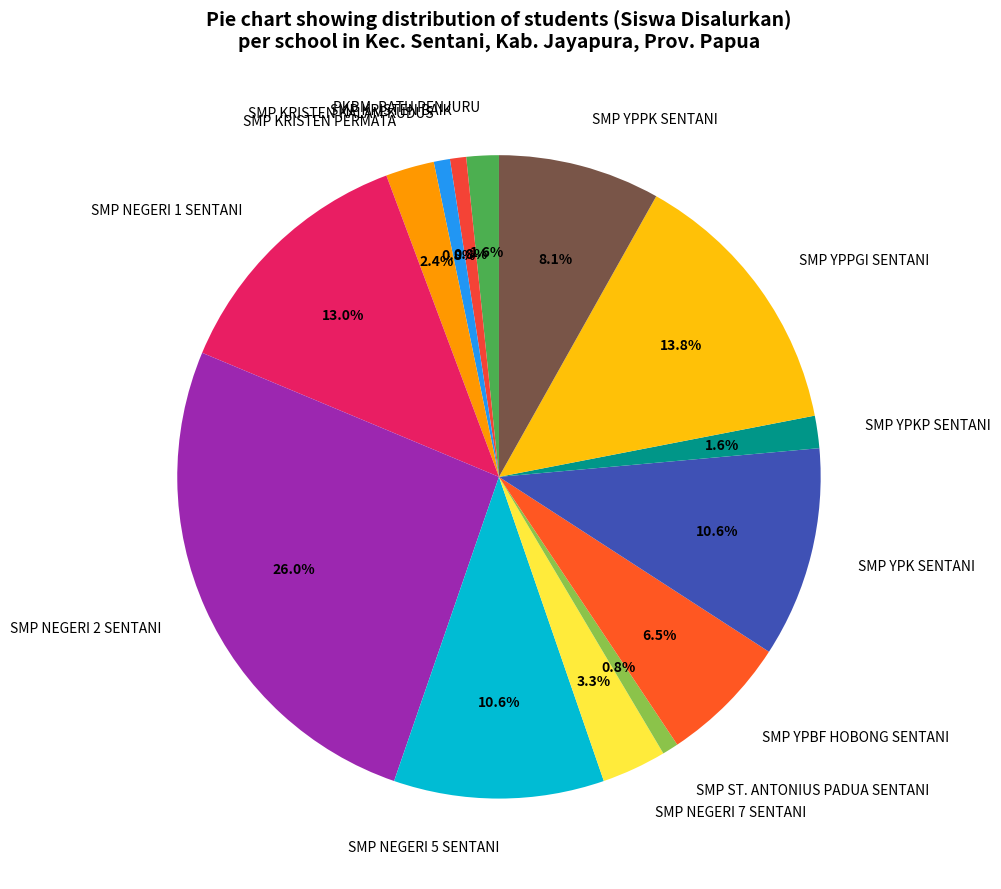

To the nearest percent, what is the average slice percentage?

7%